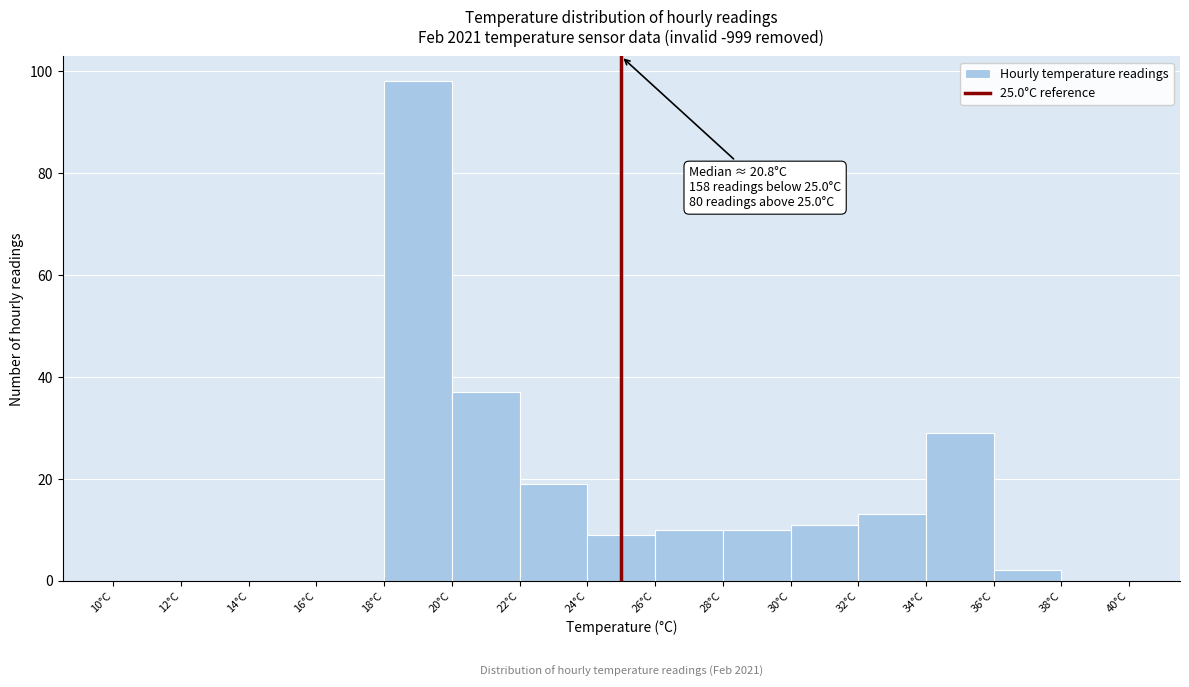

Which range on the x-axis has the tallest bar?

18 to 20